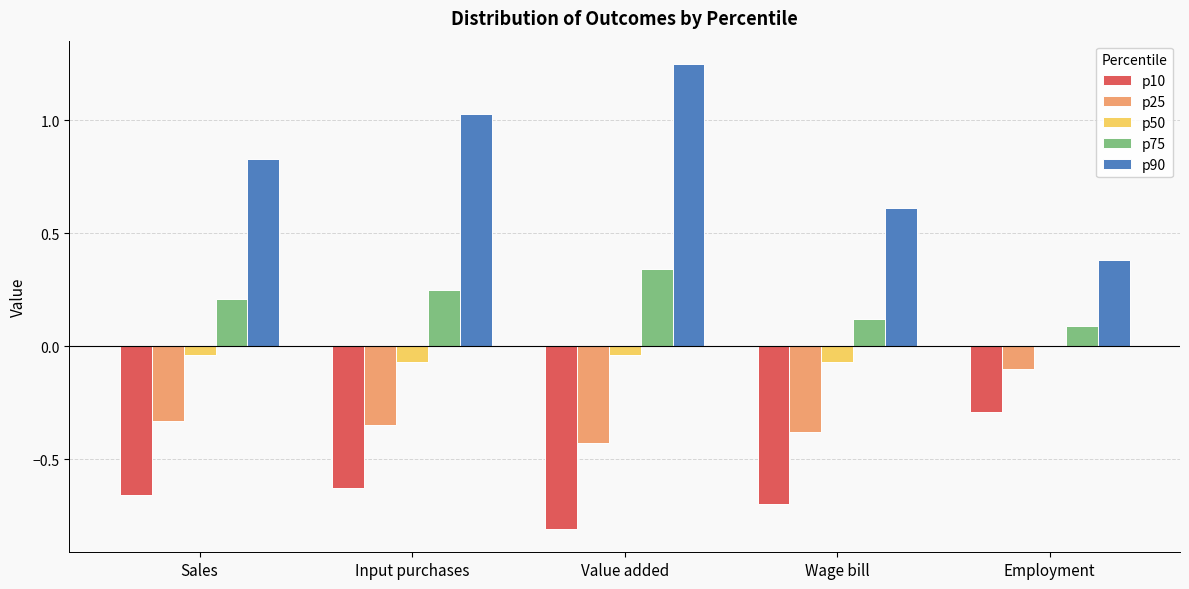

What are all the series names shown in the legend?

p10, p25, p50, p75, p90